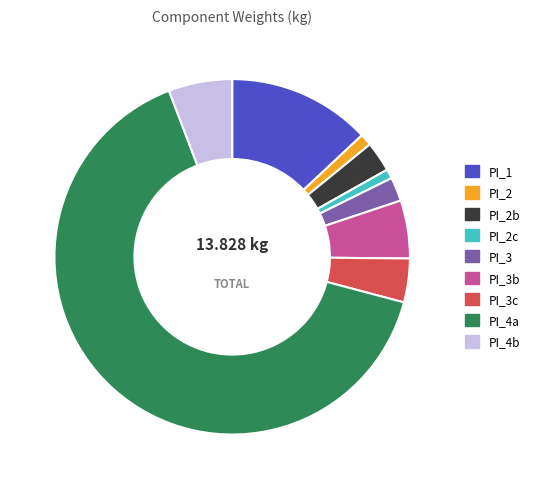

Do PI_3b and PI_3c together represent more than half of the pie?

No